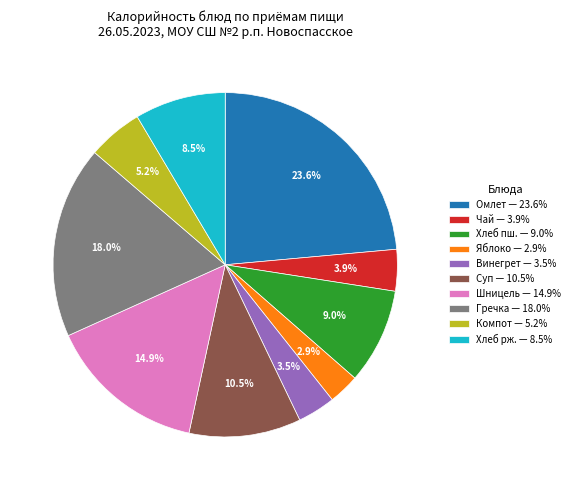

What percentage is NOT represented by Гречка — 18.0%?

82.0%